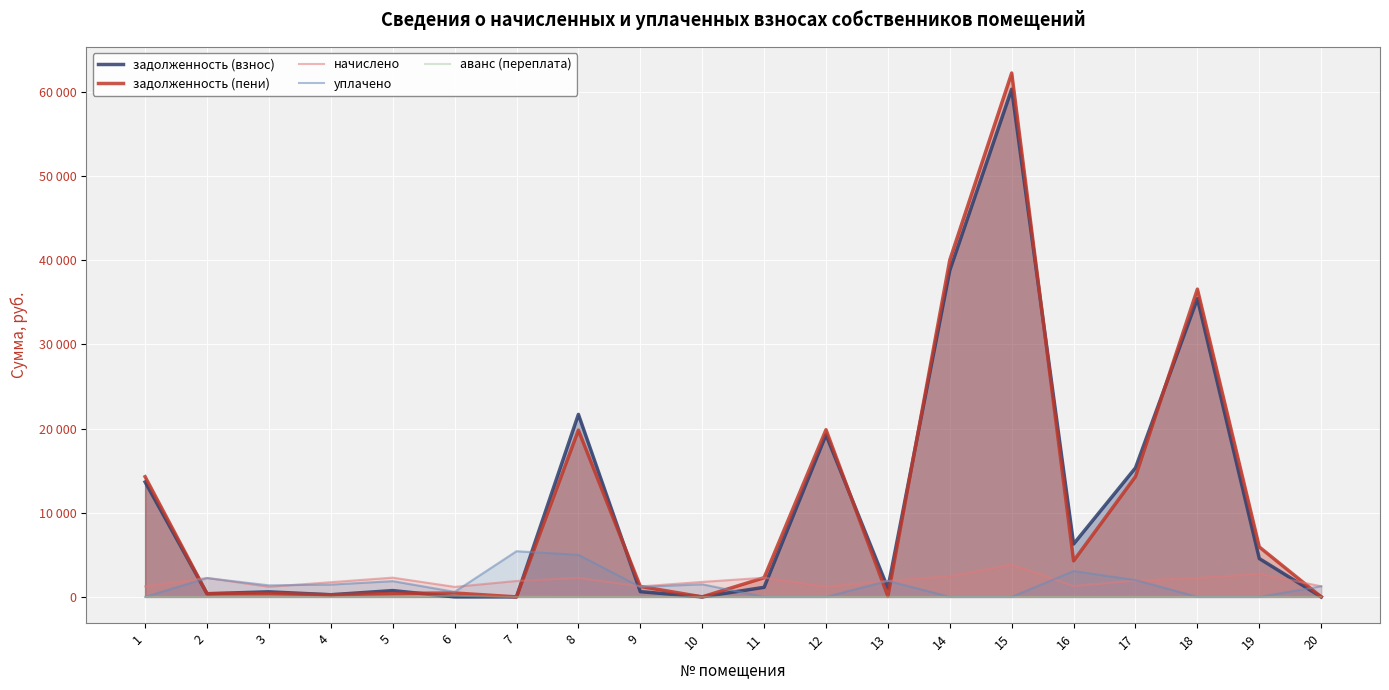

Is it true that уплачено equals 2836.8 at 13?

False